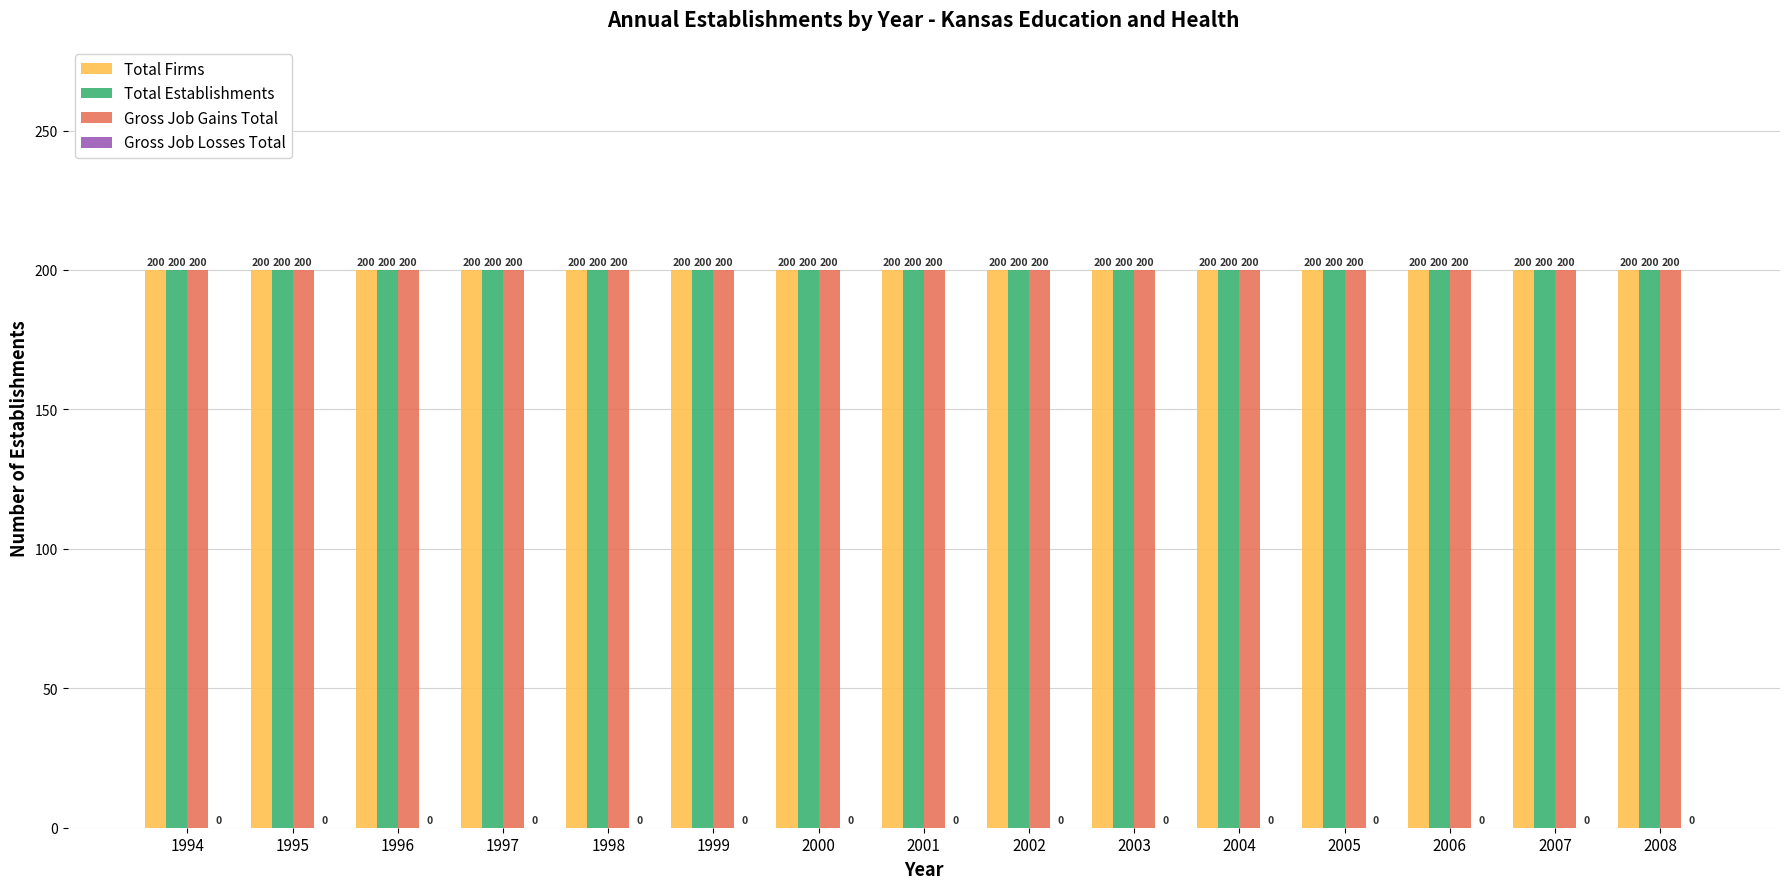

How many distinct data groups are displayed?

4